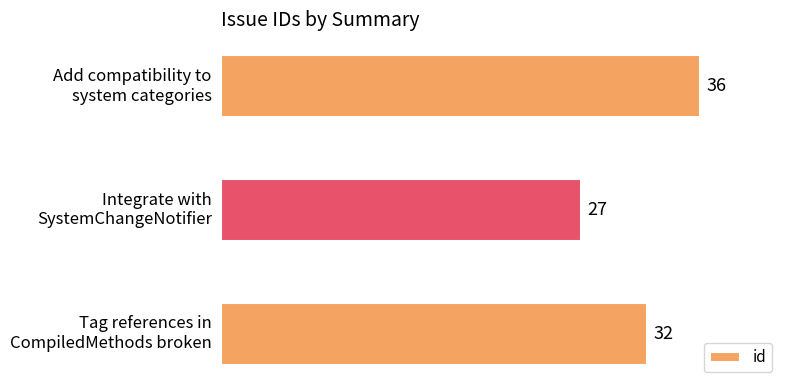

Rank the categories by value from highest to lowest.

Add compatibility to
system categories, Tag references in
CompiledMethods broken, Integrate with
SystemChangeNotifier